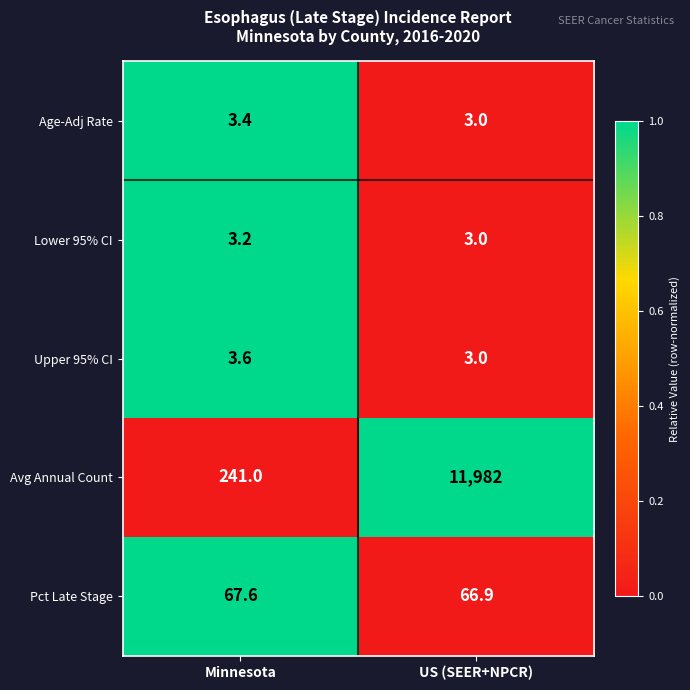

What is the sum of all Age-Adj Rate values?

6.4